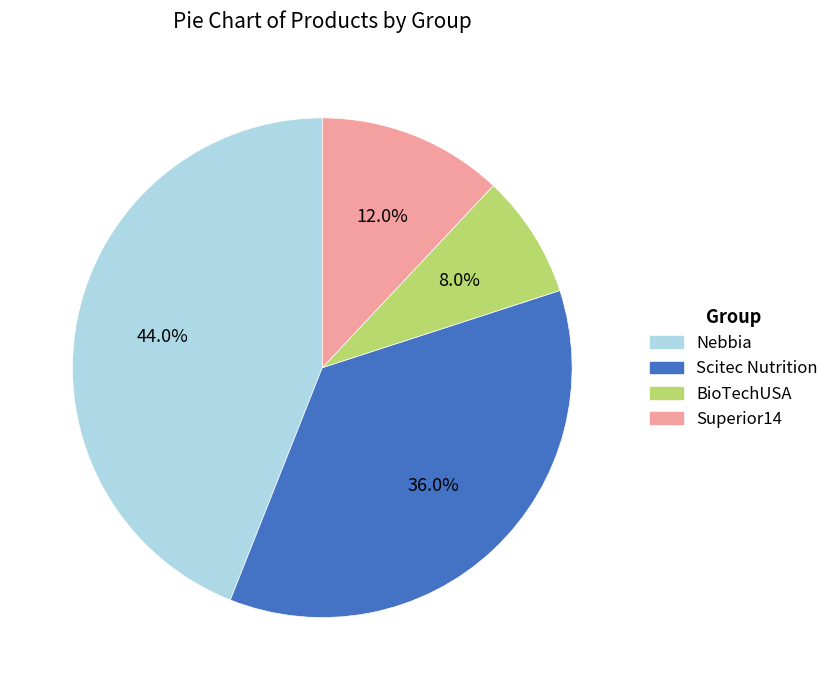

Is there any slice that represents more than half of the pie?

No